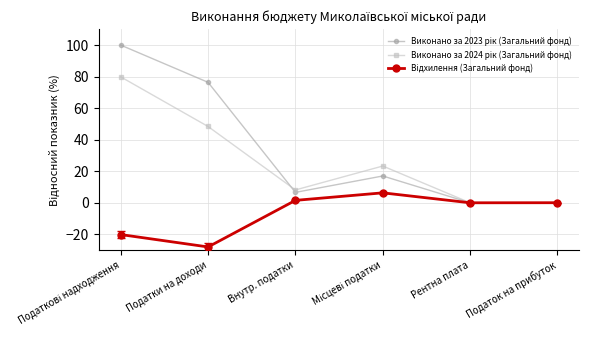

At which category does the chart reach its minimum across all series?

Податки на доходи